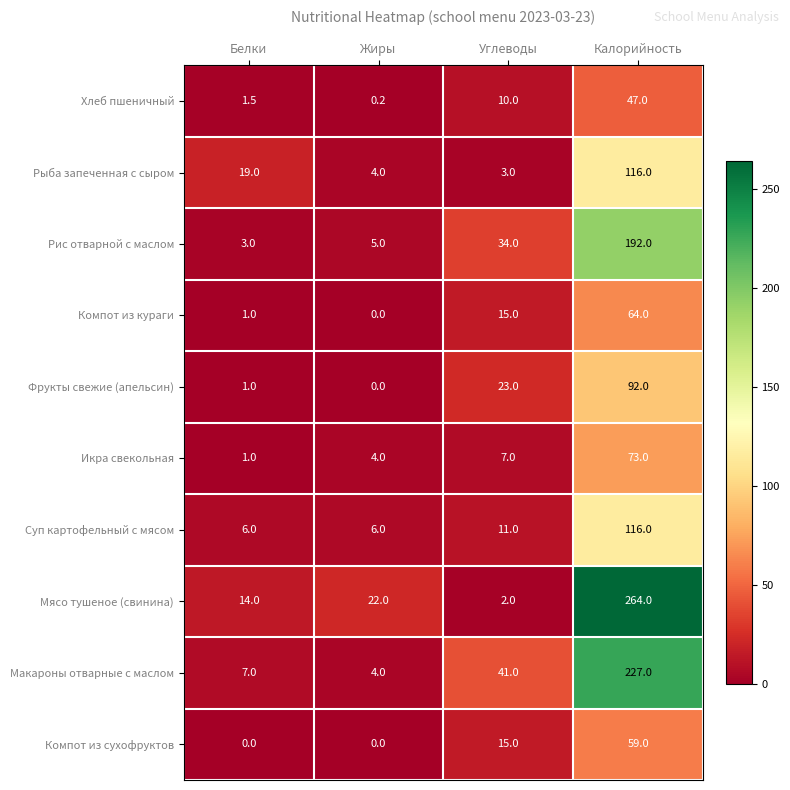

What is the difference between the maximum and minimum values in the Суп картофельный с мясом series?

110.0